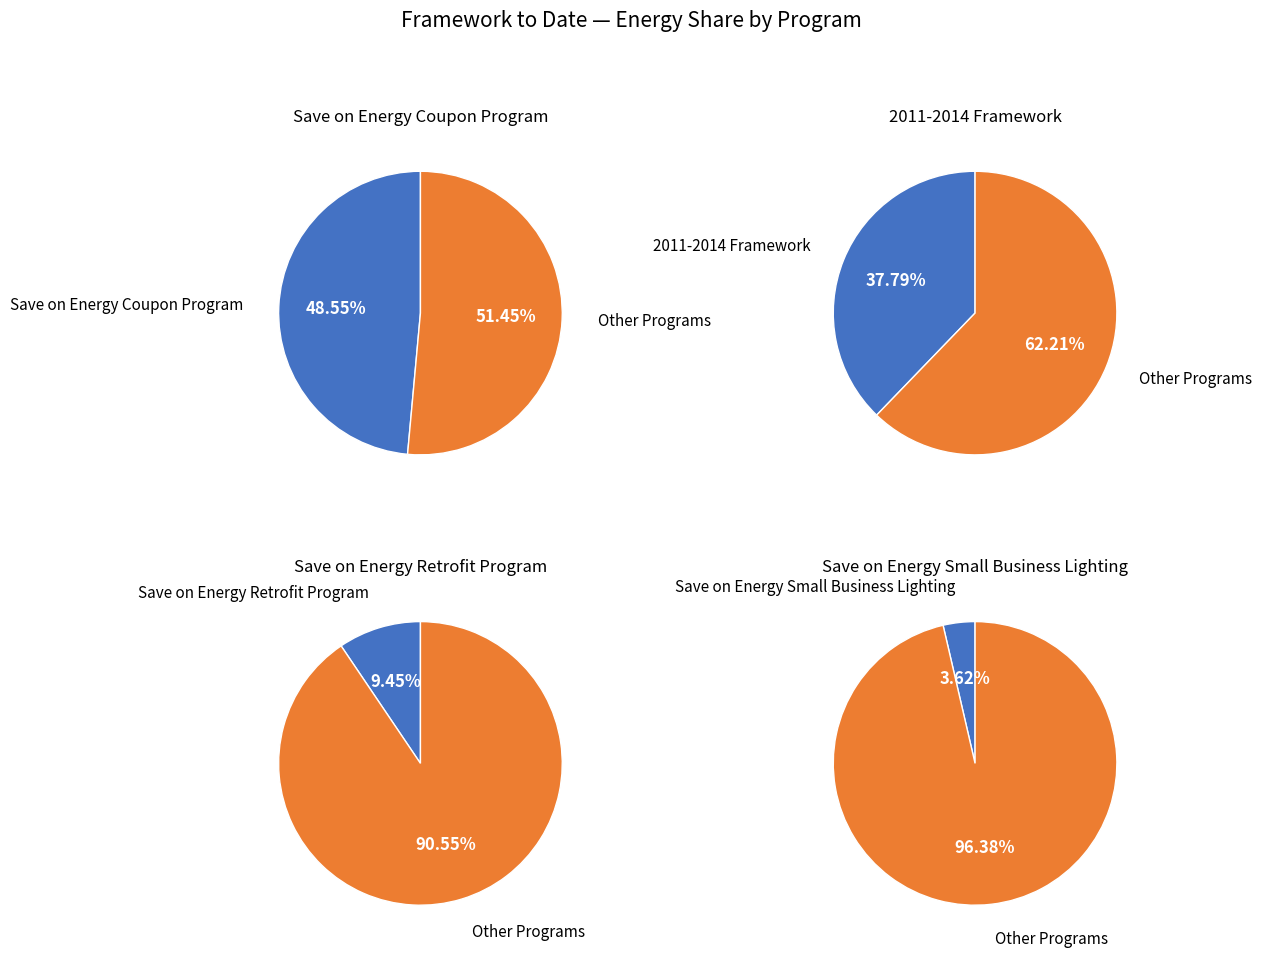

What portion of the pie excludes Save on Energy Coupon Program?

51.4%